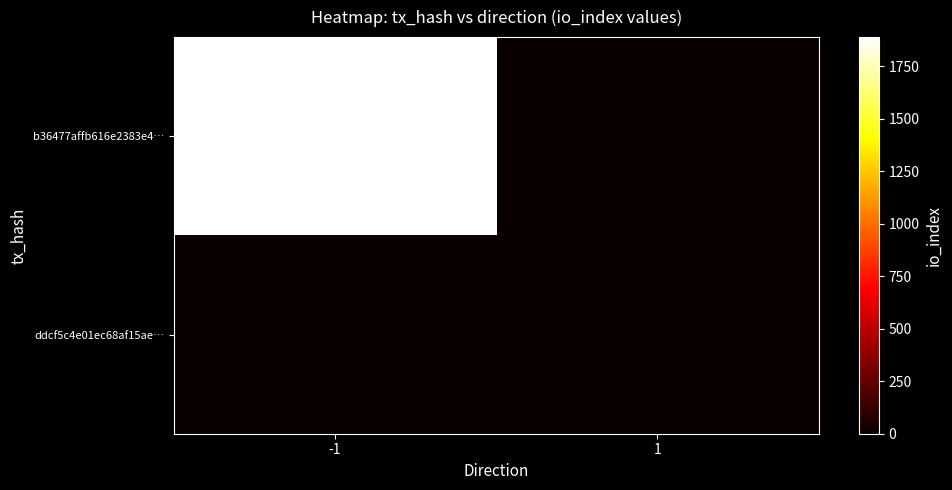

Reading left to right, list all the values displayed in this chart.

b36477affb616e2383e4…: -1=1888	1=0
ddcf5c4e01ec68af15ae…: -1=0	1=1